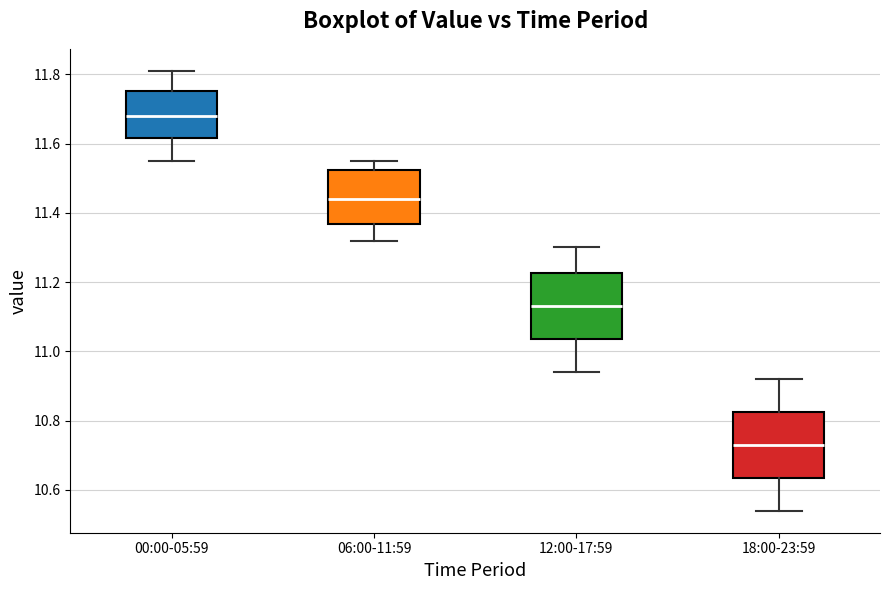

Reading left to right, transcribe this box plot: for each box, give where its median line is, the range the box spans, and where its two whiskers end, as read against the y-axis. The values are not printed on the chart, so give them approximately, as read against the axis.

00:00-05:59: median 11.68, box 11.62 to 11.76, whiskers 11.56 to 11.82
06:00-11:59: median 11.44, box 11.36 to 11.52, whiskers 11.32 to 11.56
12:00-17:59: median 11.14, box 11.04 to 11.22, whiskers 10.94 to 11.30
18:00-23:59: median 10.74, box 10.64 to 10.82, whiskers 10.54 to 10.92